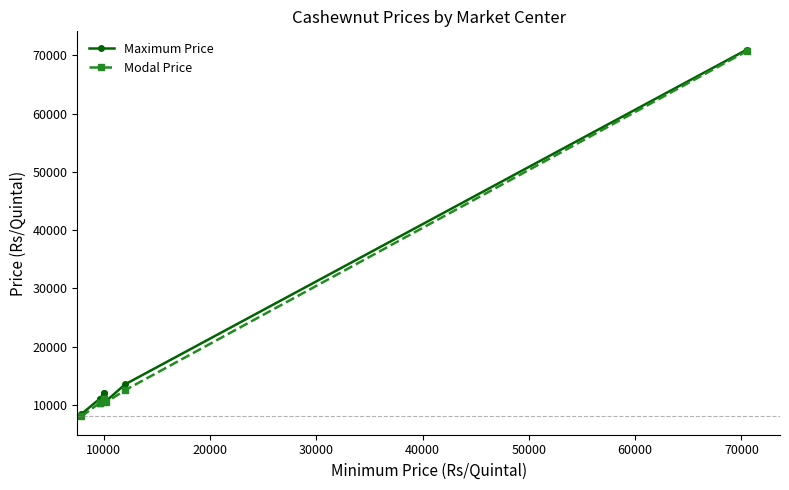

List the series in order of their overall mean, lowest first.

Modal Price, Maximum Price